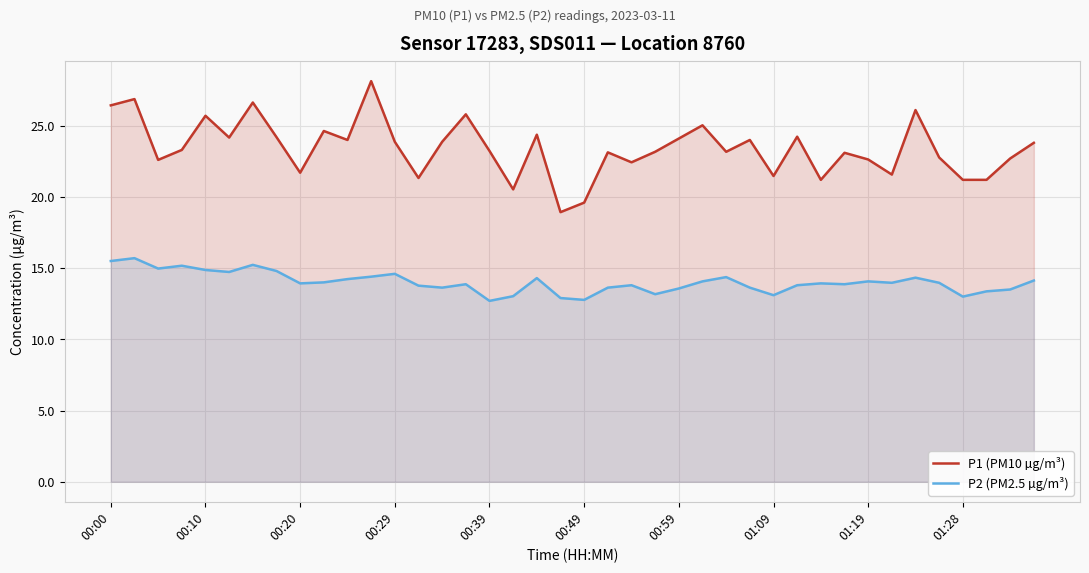

What is the lowest value of the P2 (PM2.5 µg/m³) series?

12.7